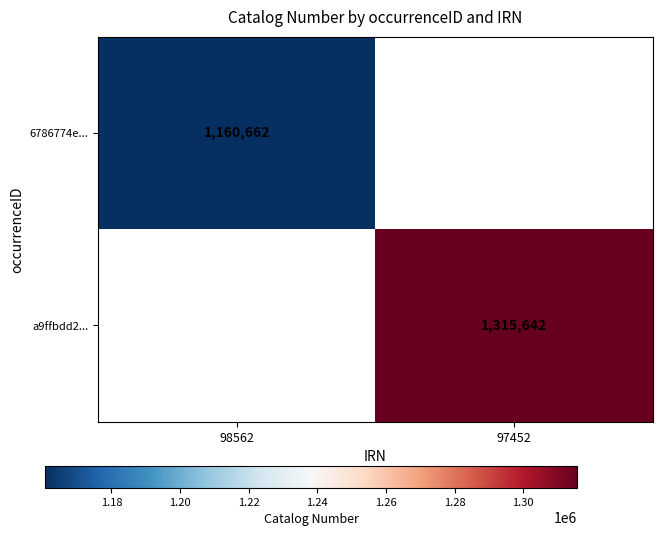

Count the number of data series in this chart.

2